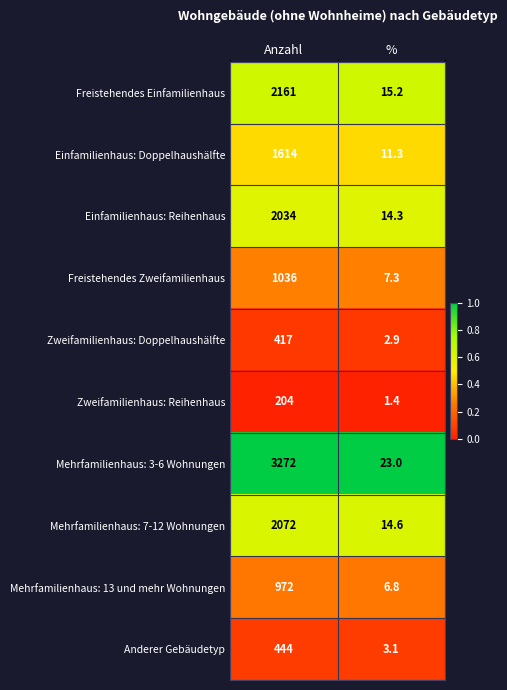

What value does the Freistehendes Zweifamilienhaus series have at Anzahl?

1036.0